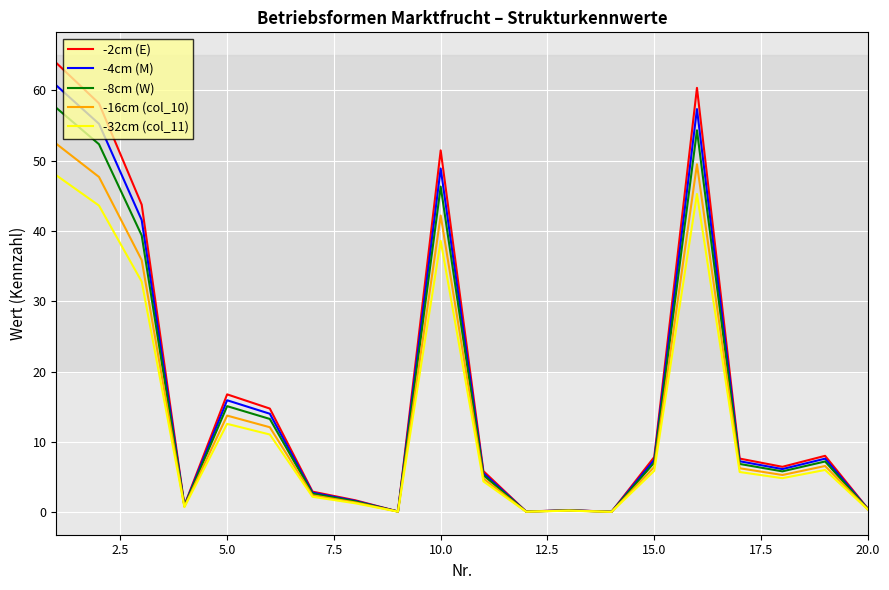

Is this an area chart (filled region under the line)?

No